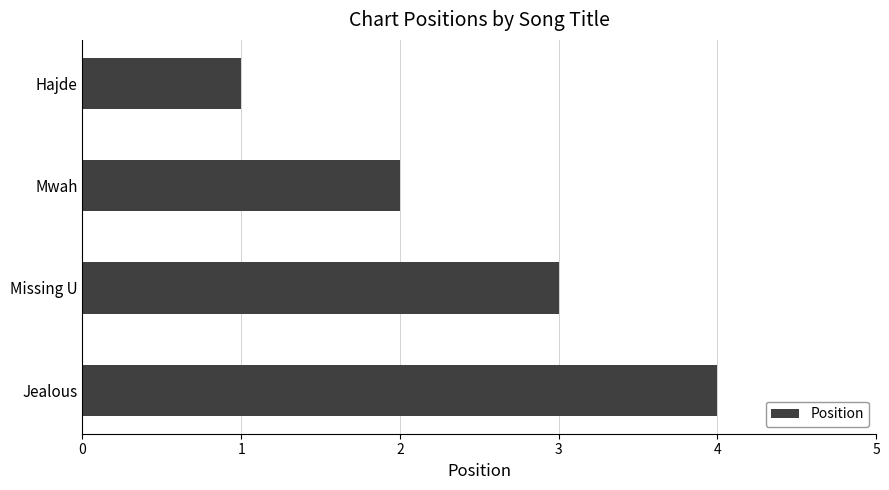

What is the difference between the second highest and minimum values?

2